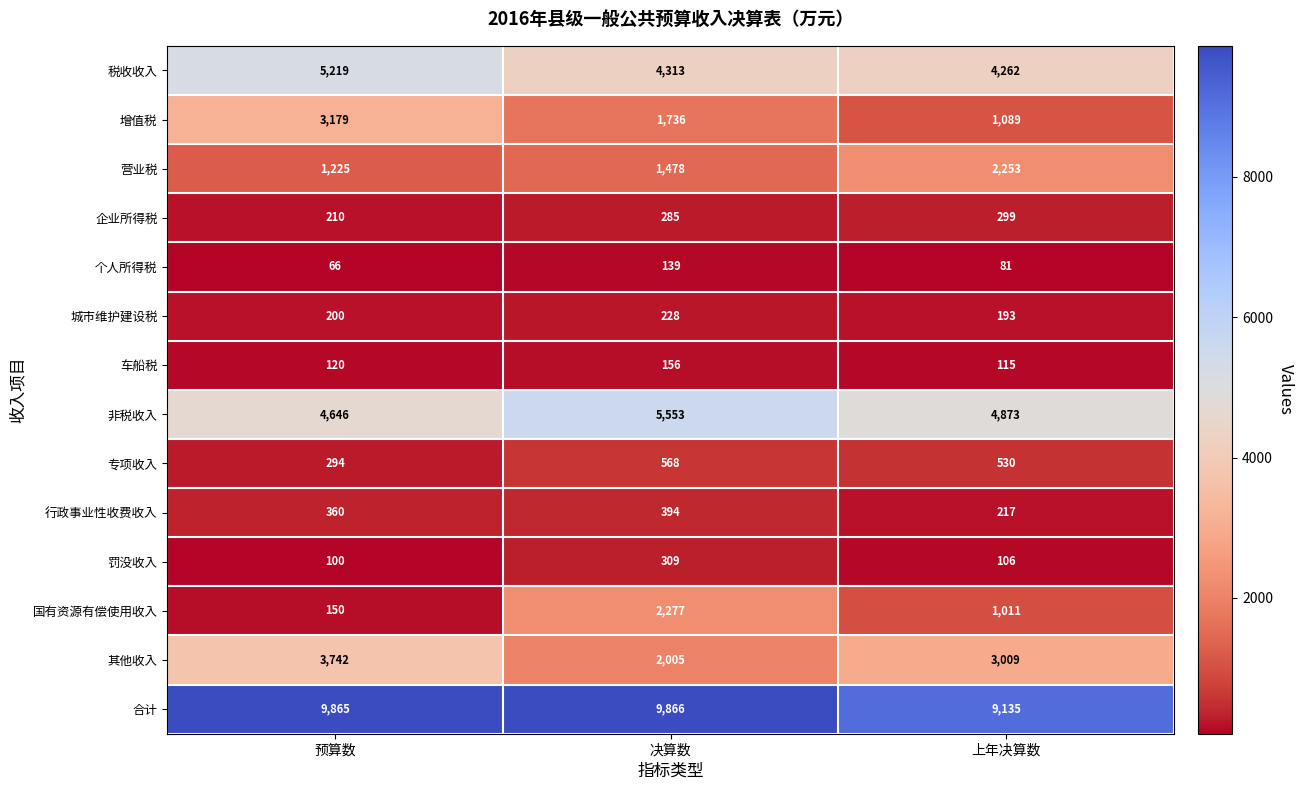

The 其他收入 series shows 3009 at 上年决算数. True or false?

True